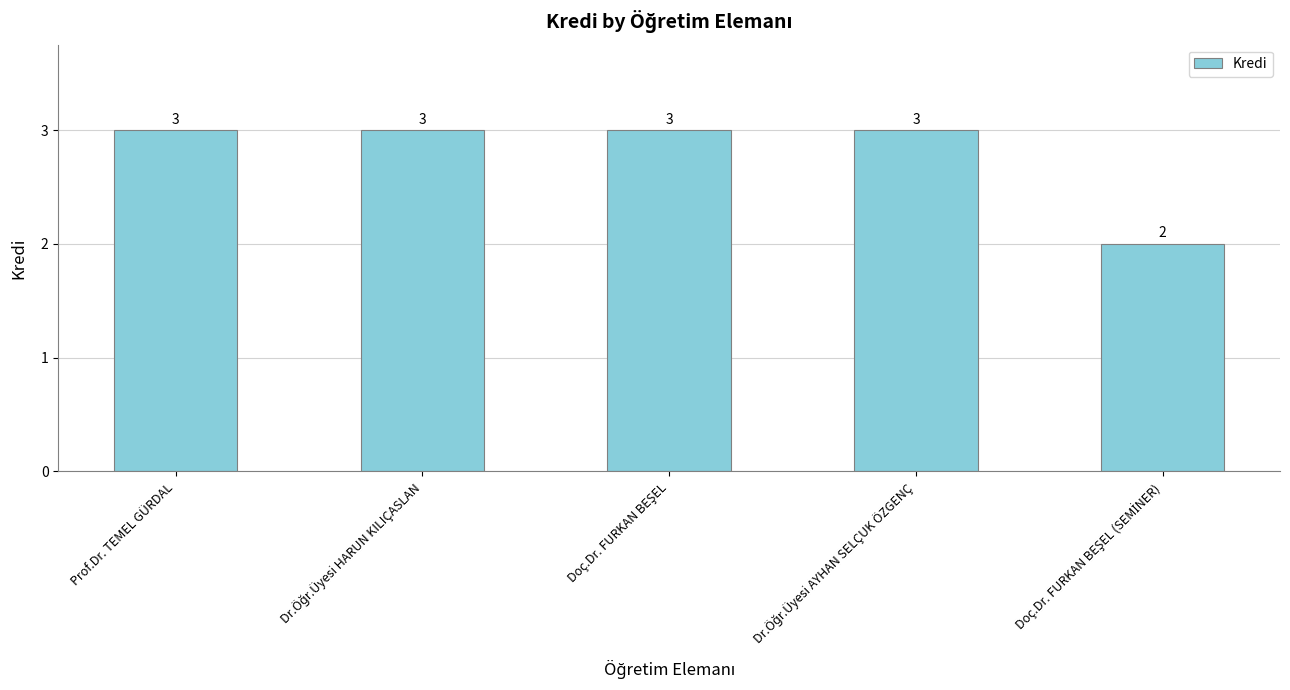

What is the greatest value displayed?

3